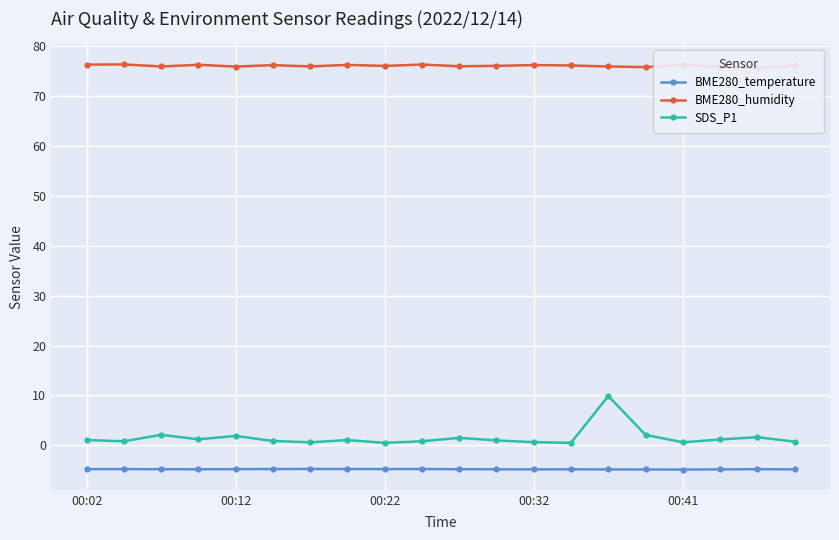

Which series changed the most between 10 and 13?

SDS_P1